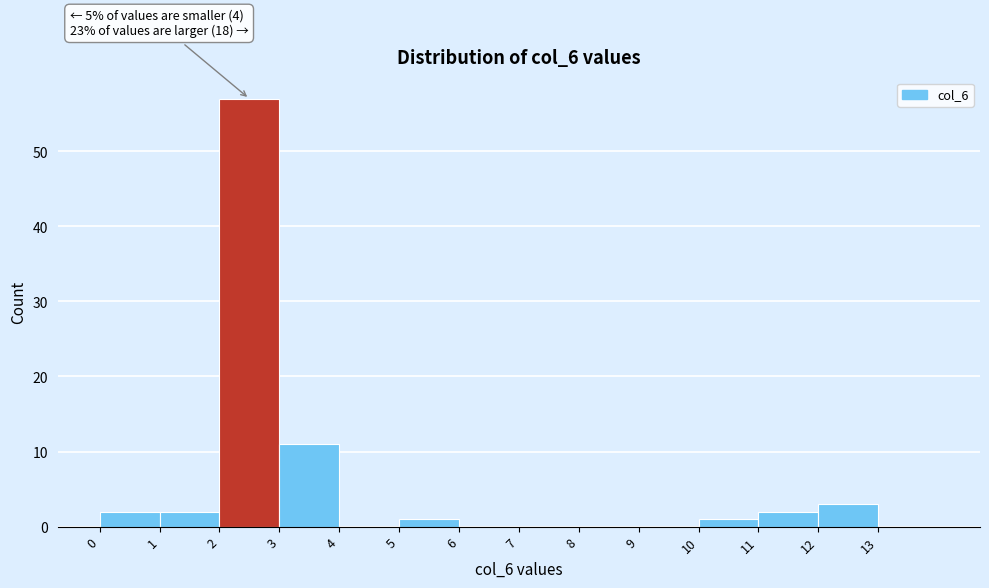

Over which range of the x-axis is the bar tallest?

2 to 3